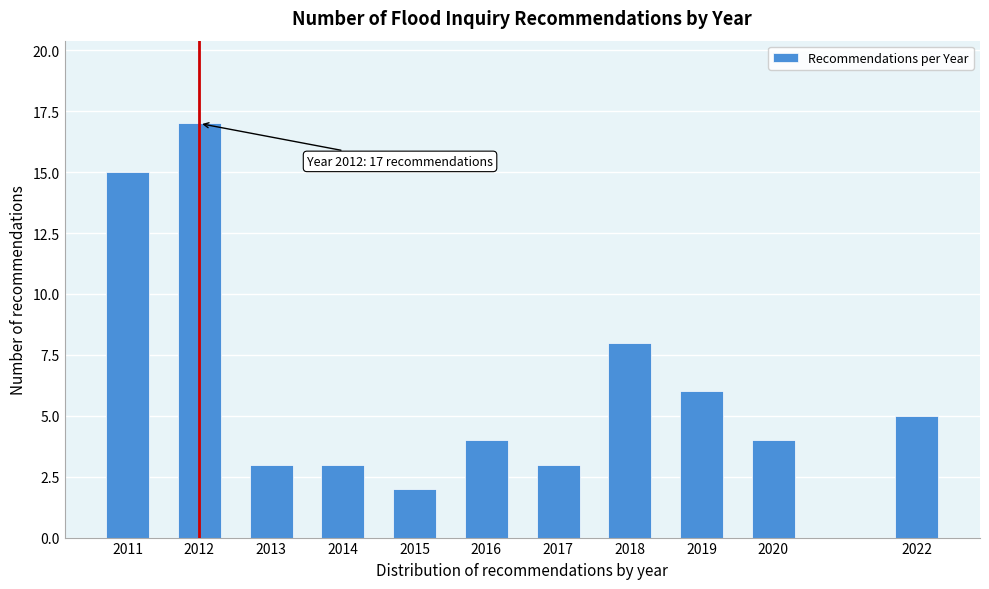

Reading right to left, list all the values displayed in this chart.

2022=5	2020=4	2019=6	2018=8	2017=3	2016=4	2015=2	2014=3	2013=3	2012=17	2011=15